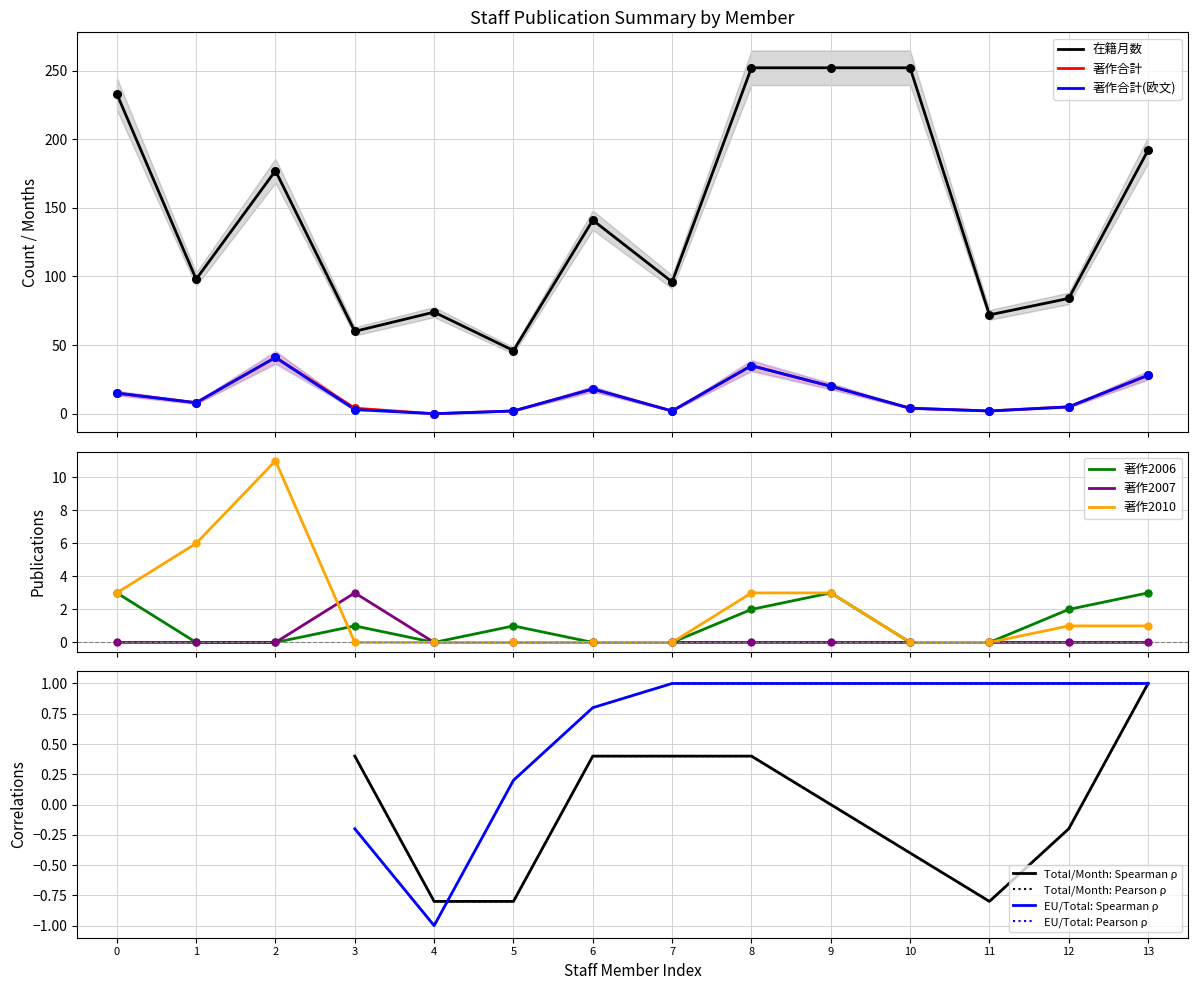

Which series reaches the maximum Y coordinate?

在籍月数